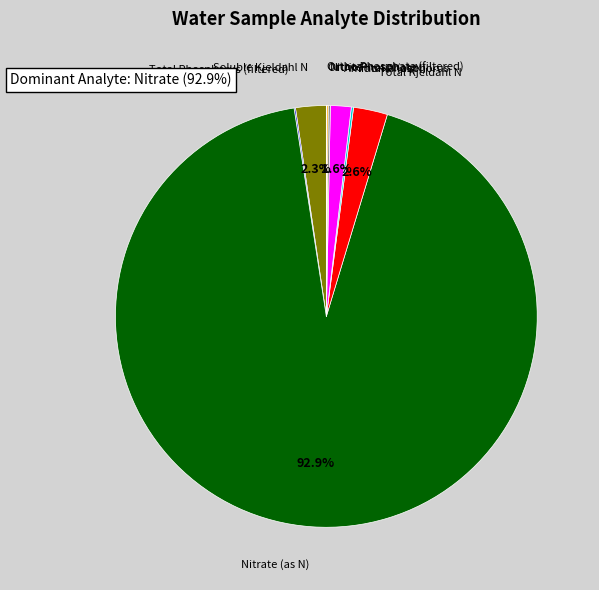

To the nearest percent, what is the combined percentage of Ammonia (as N) and Nitrate (as N)?

94%